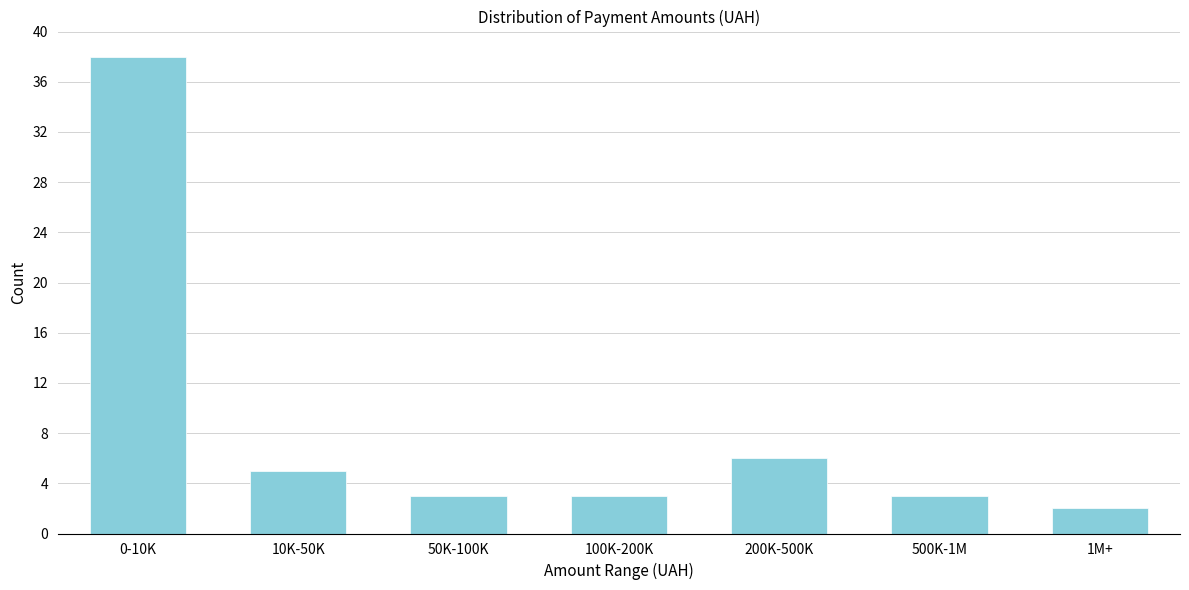

Reading left to right, list all the values displayed in this chart.

0-10K=38	10K-50K=5	50K-100K=3	100K-200K=3	200K-500K=6	500K-1M=3	1M+=2